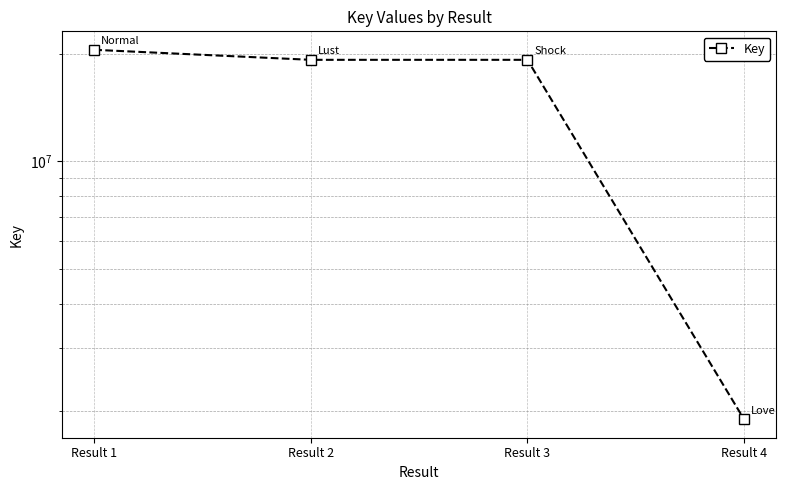

What is the difference between the second highest and minimum values?

17355471